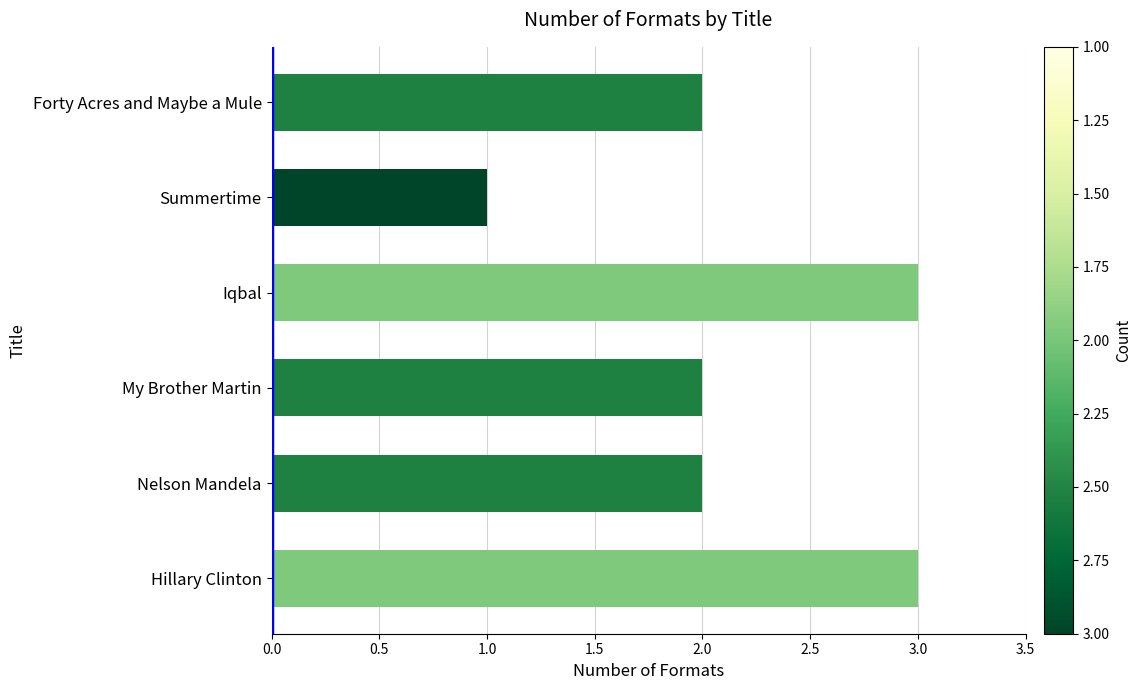

Which category has the lowest value across all series?

Summertime